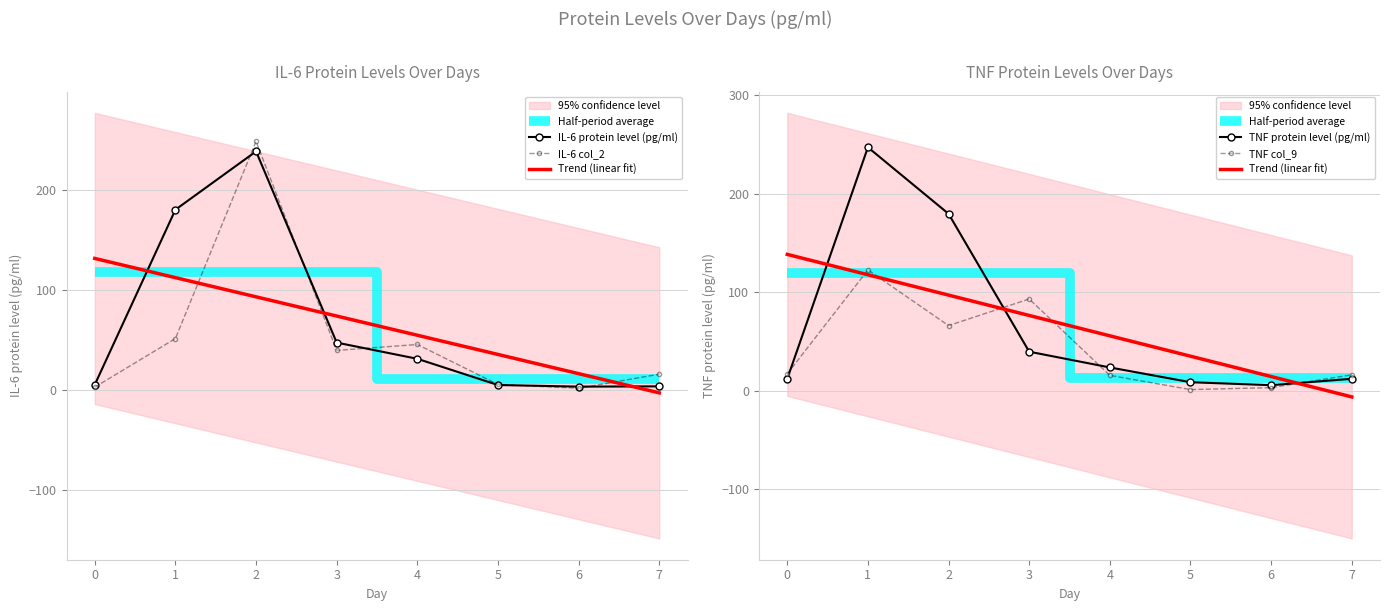

The IL-6 protein level (pg/ml) series shows 3.5 at 6. True or false?

True